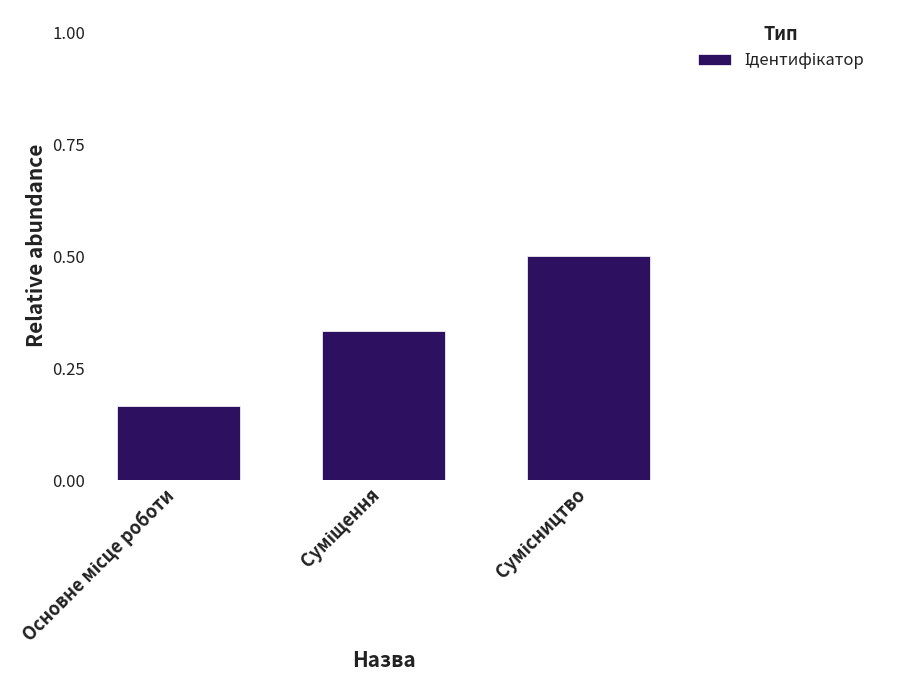

What is the maximum value shown in the chart?

0.5